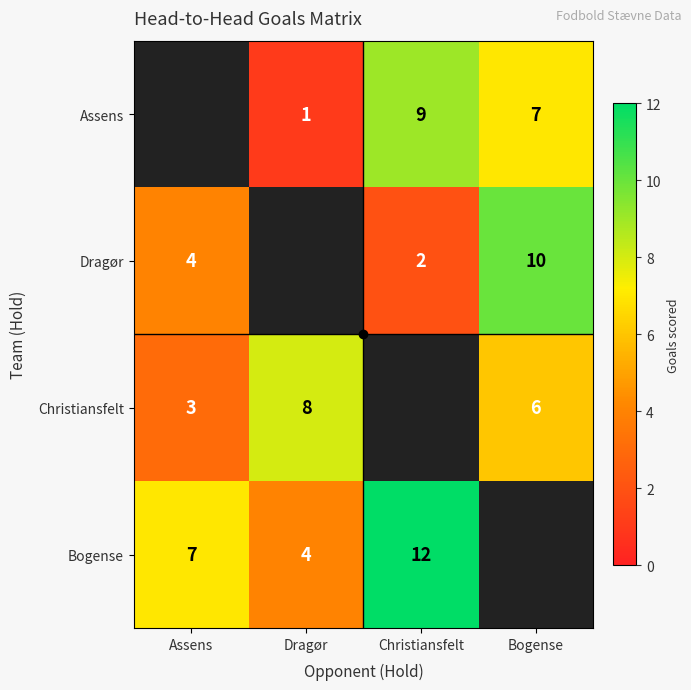

What is the total value across all series at Assens?

14